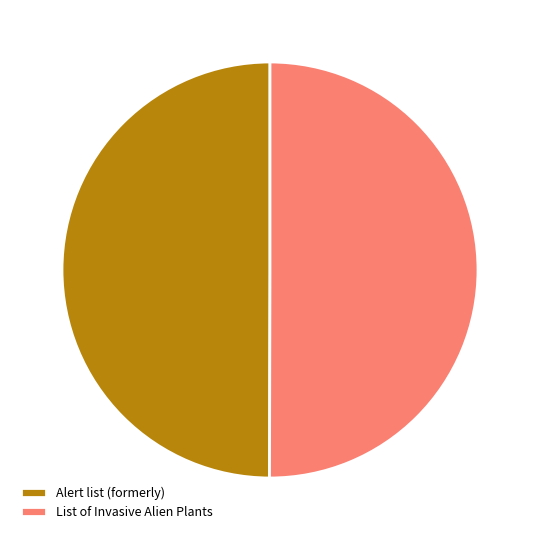

Count the number of slices in the pie.

2